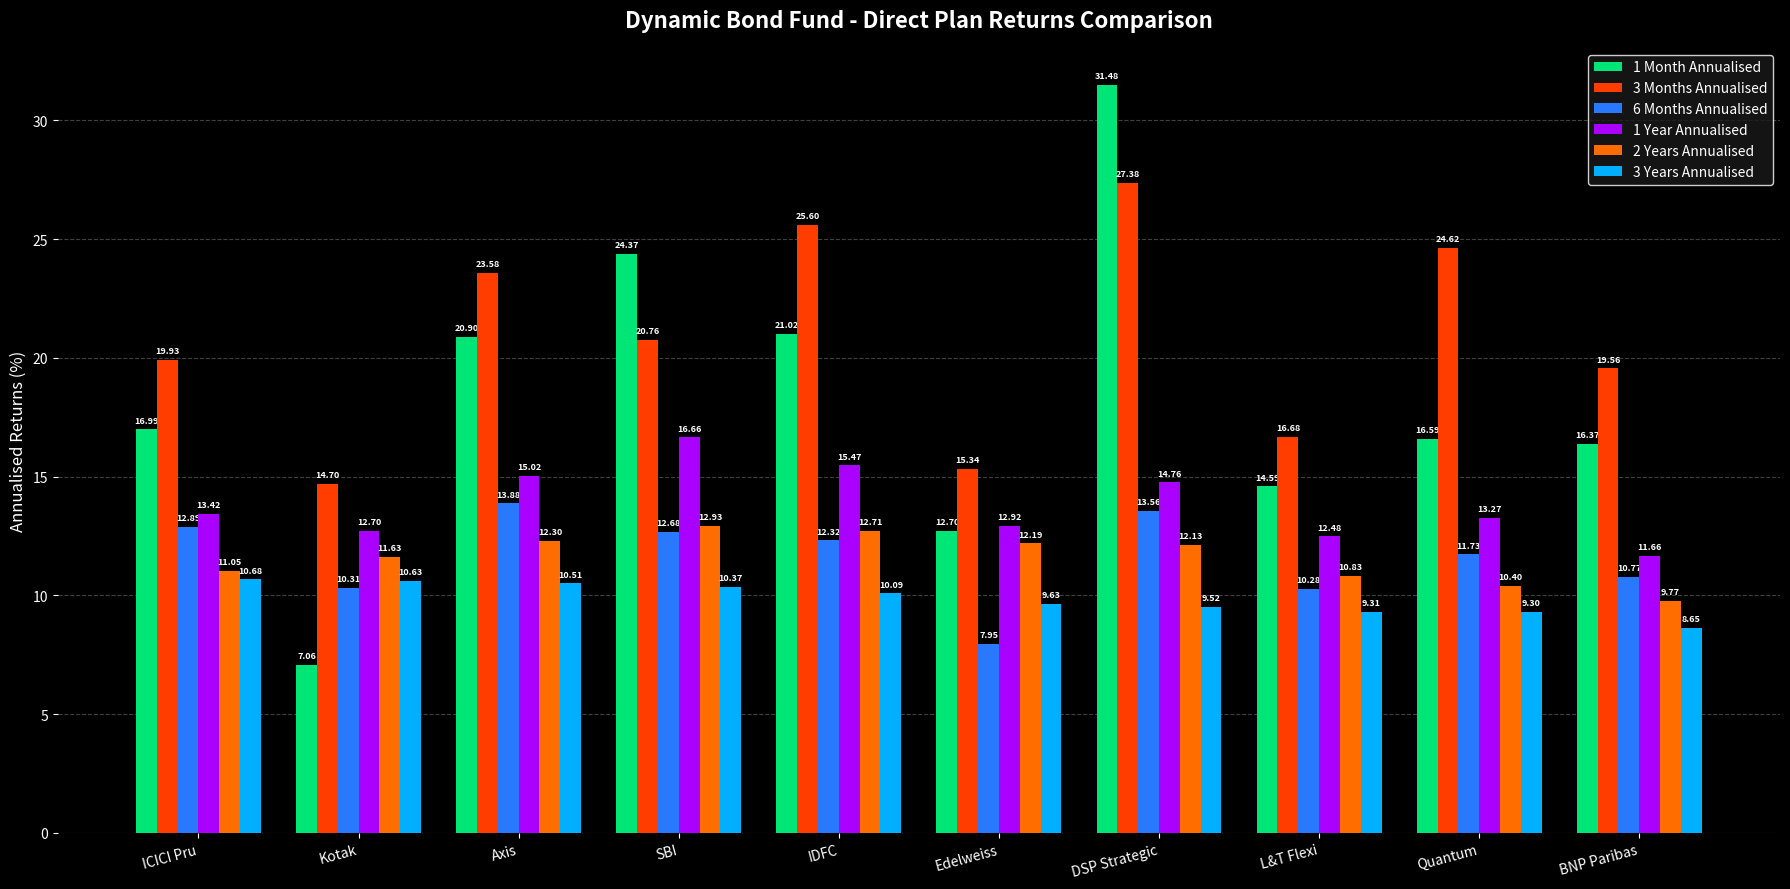

Where does the 1 Month Annualised series first go above 16?

ICICI Pru